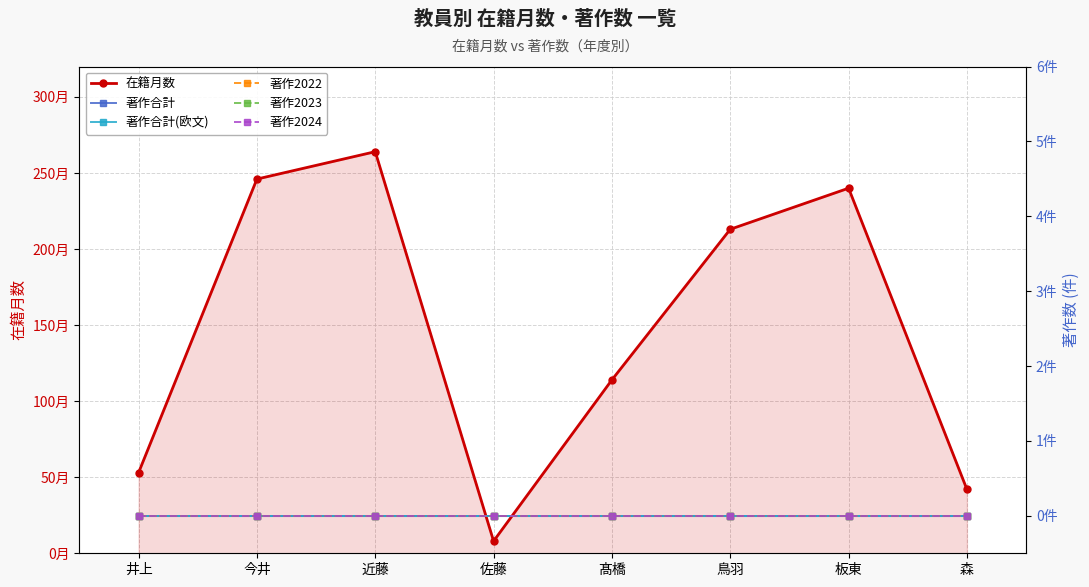

At 髙橋, list the series in order from largest to smallest.

在籍月数, 著作合計, 著作合計(欧文), 著作2022, 著作2023, 著作2024